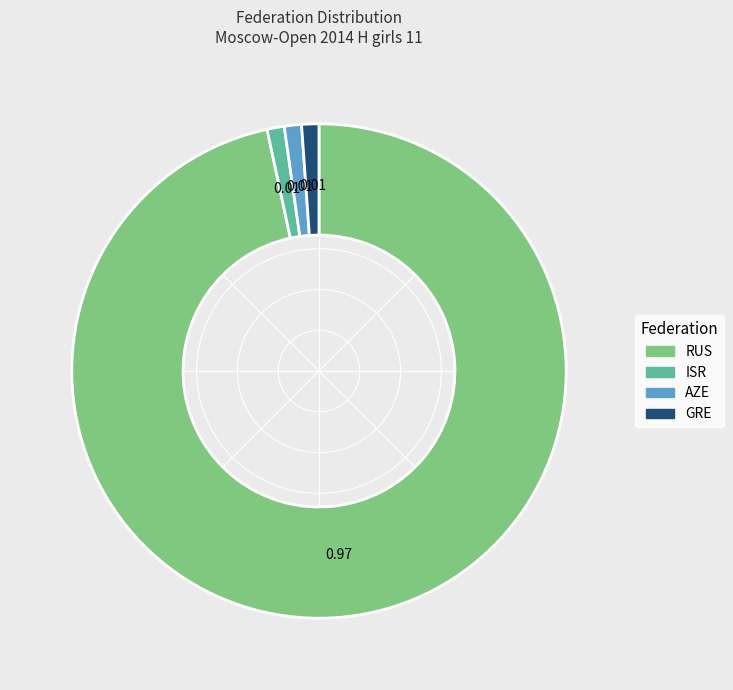

What is the ratio of the value at GRE to the value at ISR?

1.0